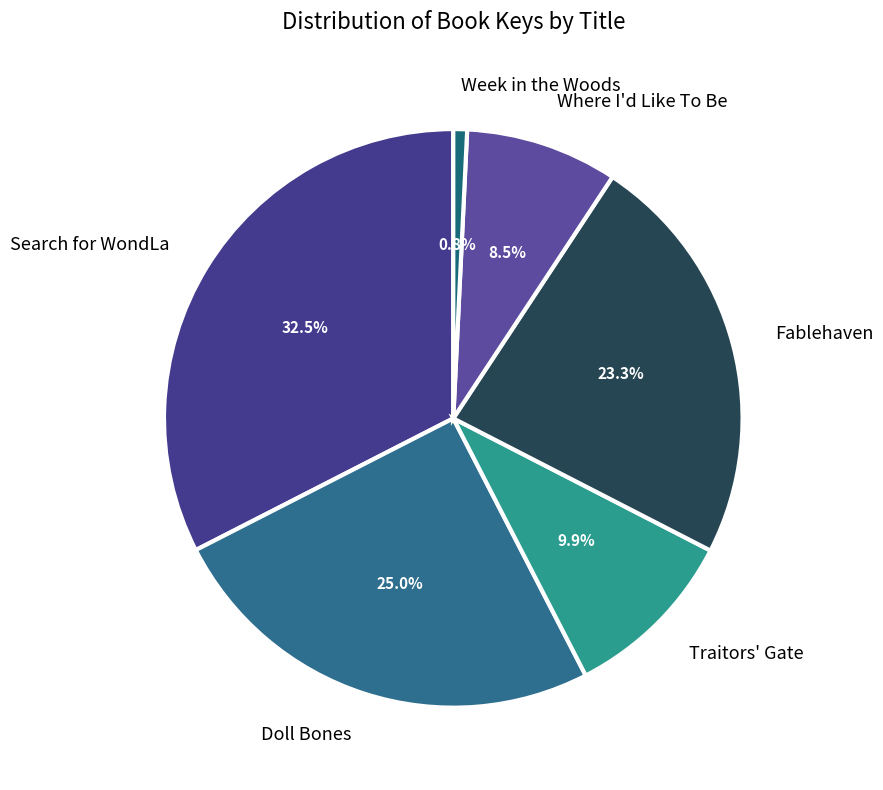

Count the number of slices in the pie.

6